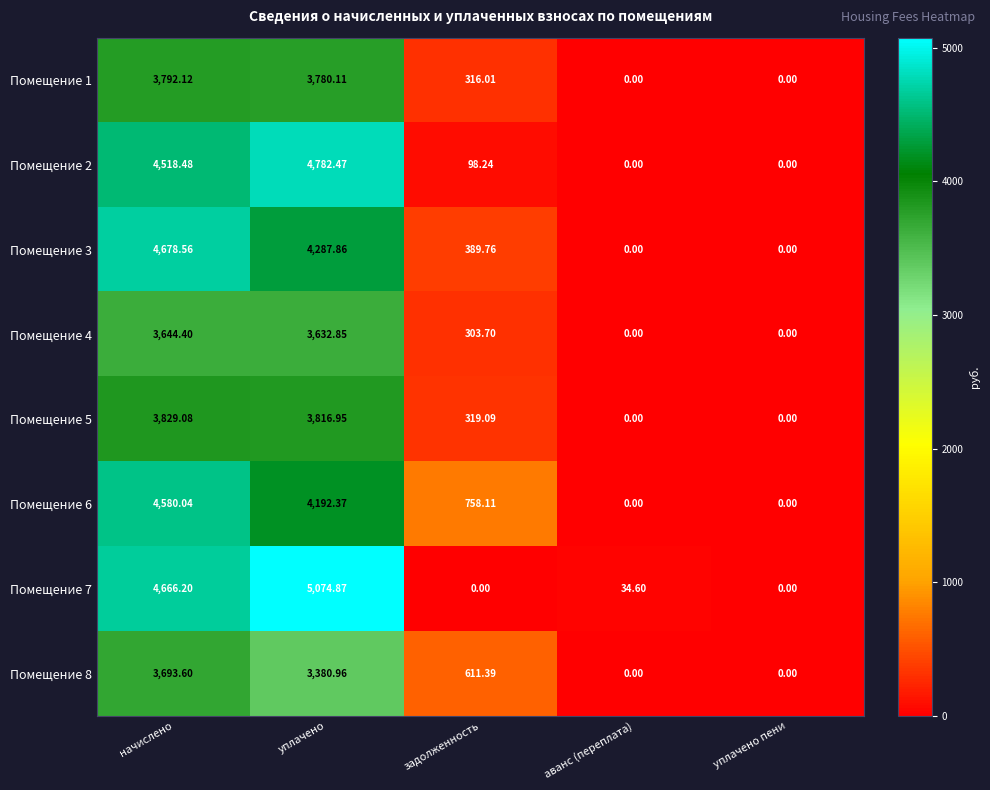

How many distinct data groups are displayed?

8